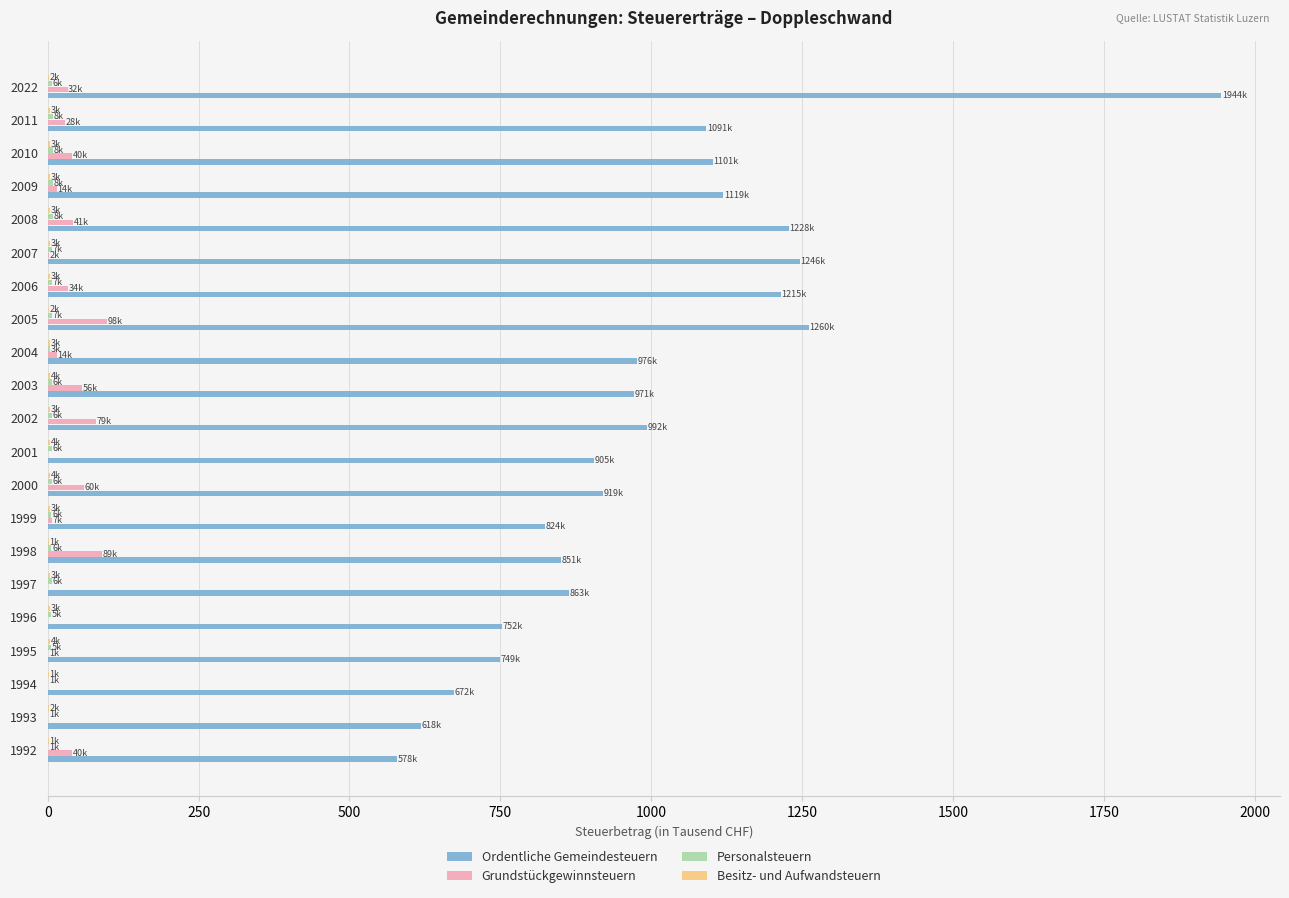

Between 2001 and 2009, which series saw the biggest shift?

Ordentliche Gemeindesteuern